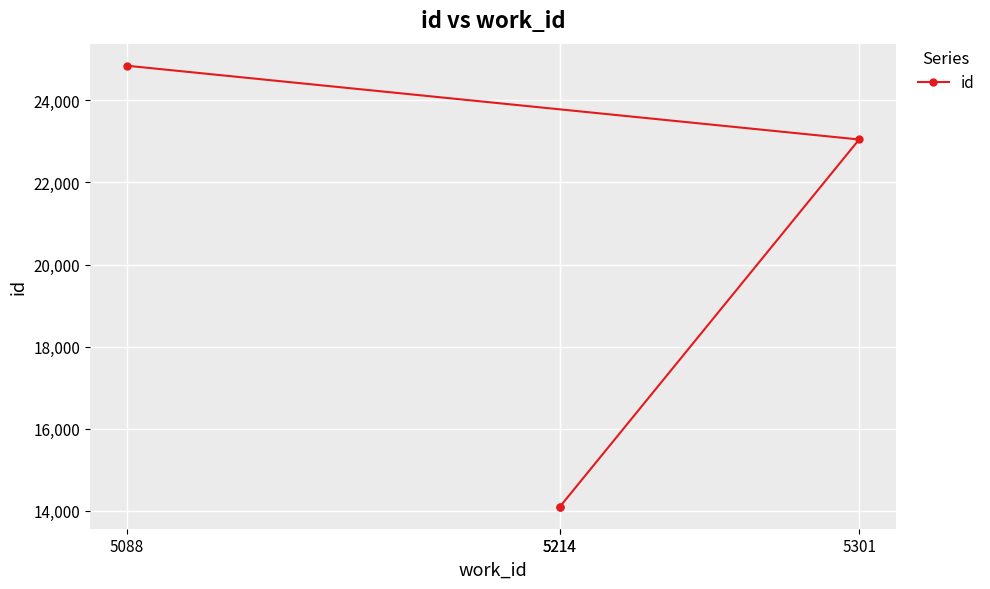

What is the label of the 3rd point from the left?

5301